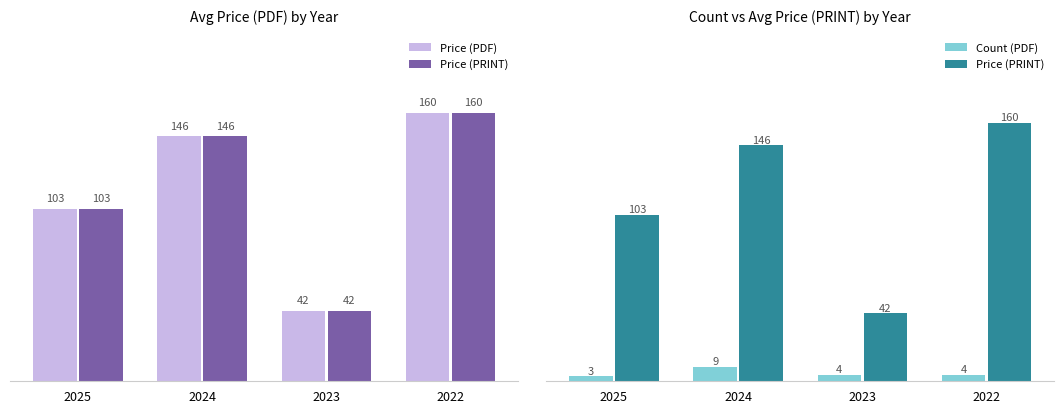

Are the bars horizontal?

No